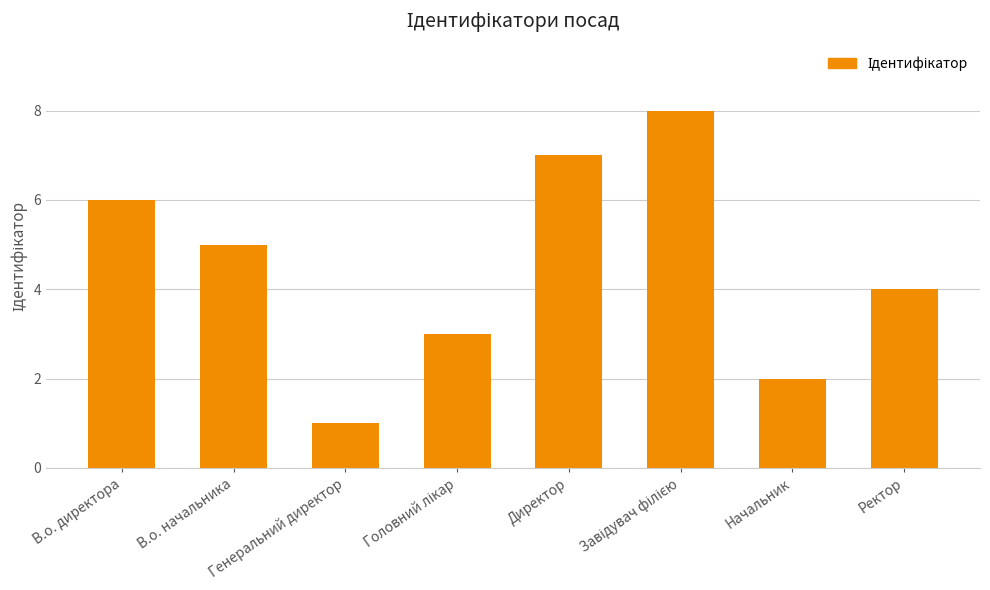

What value does the data have at В.о. директора?

6